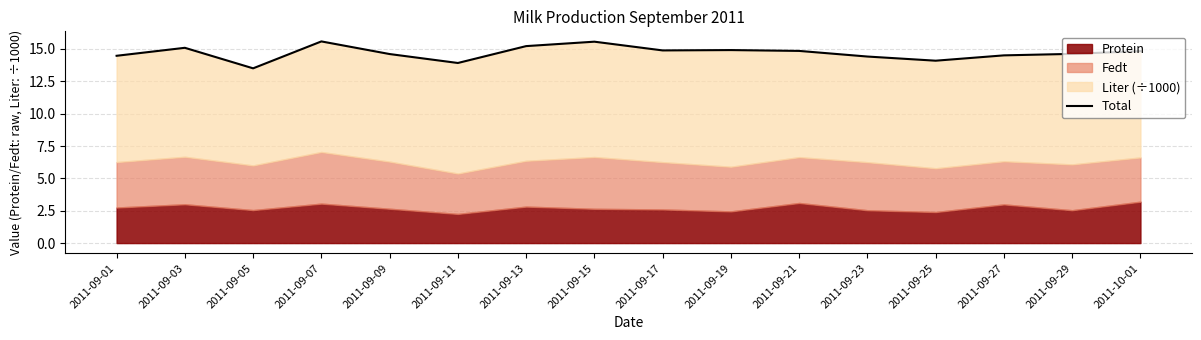

Read the value at 2011-09-25.

14.1